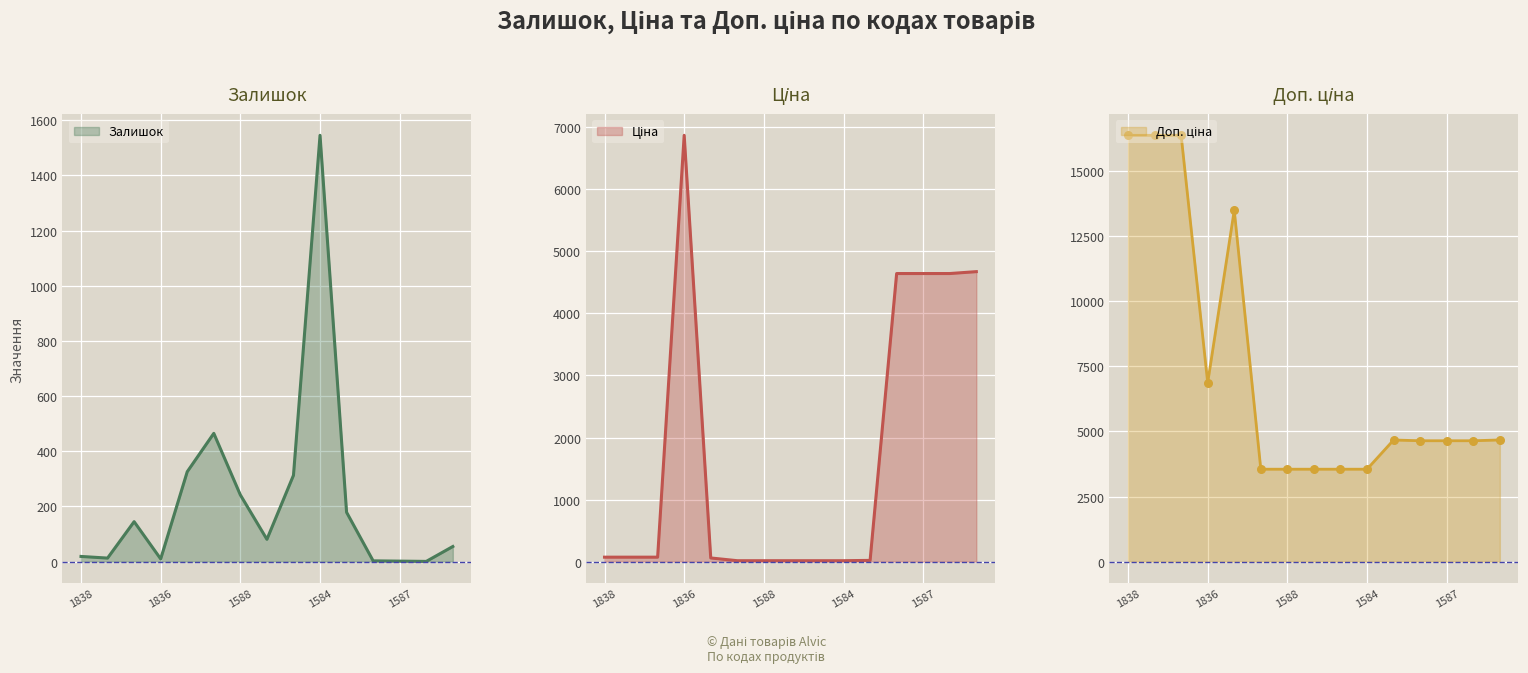

Which series reaches the maximum Y coordinate?

Доп. ціна